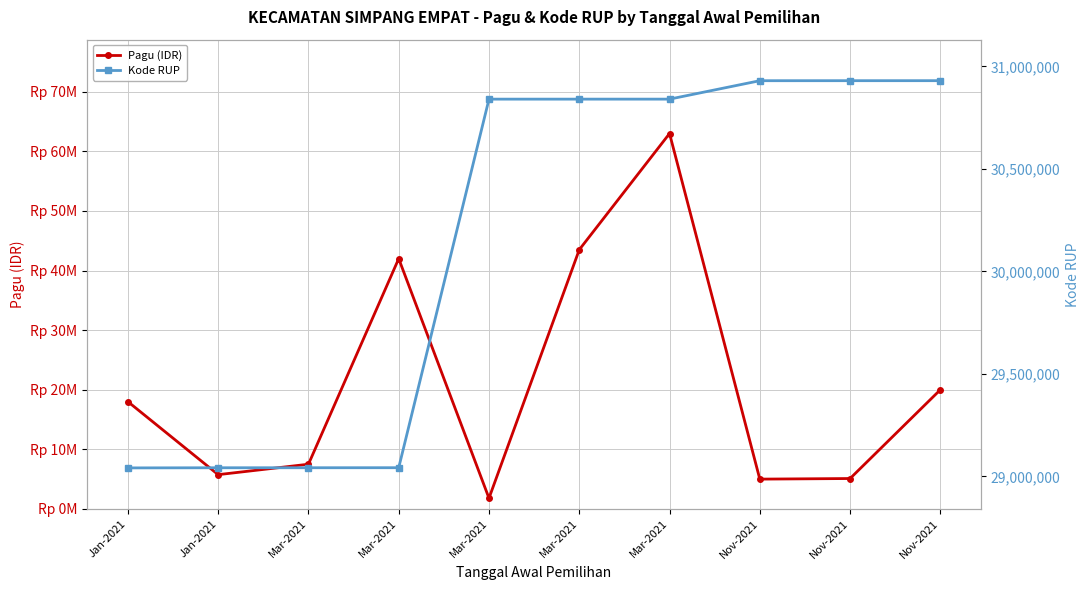

How many values in the Kode RUP series exceed 30840097?

4